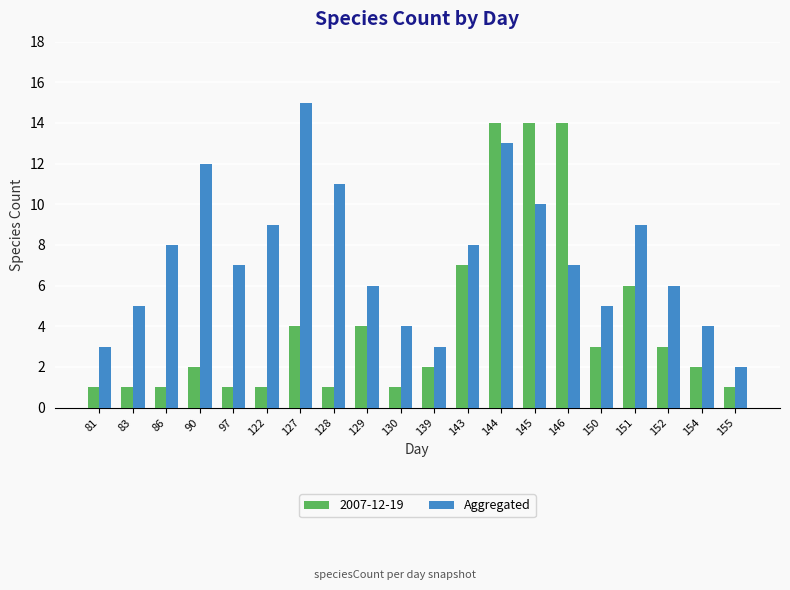

What is the difference between the maximum and minimum values in the Aggregated series?

13